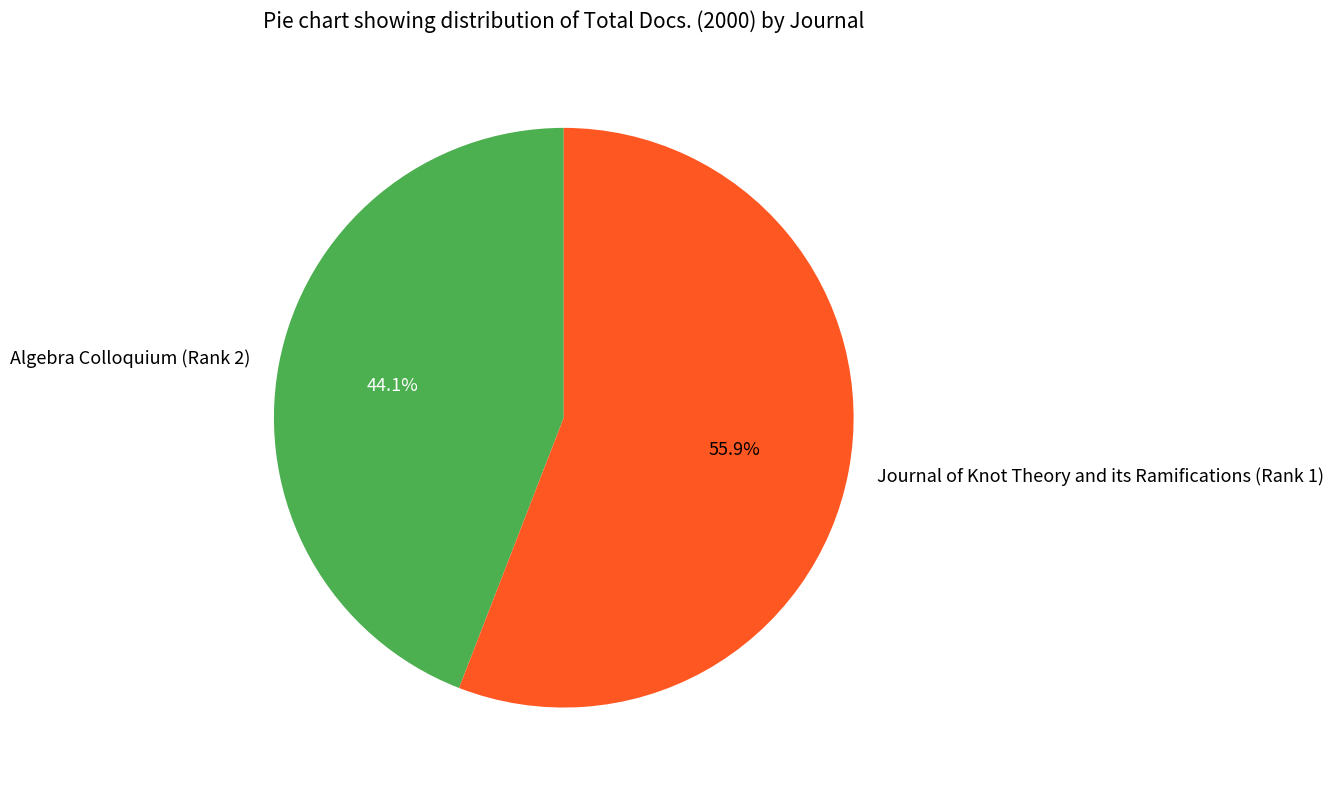

Which category has the biggest portion of the pie?

Journal of Knot Theory and its Ramifications (Rank 1)